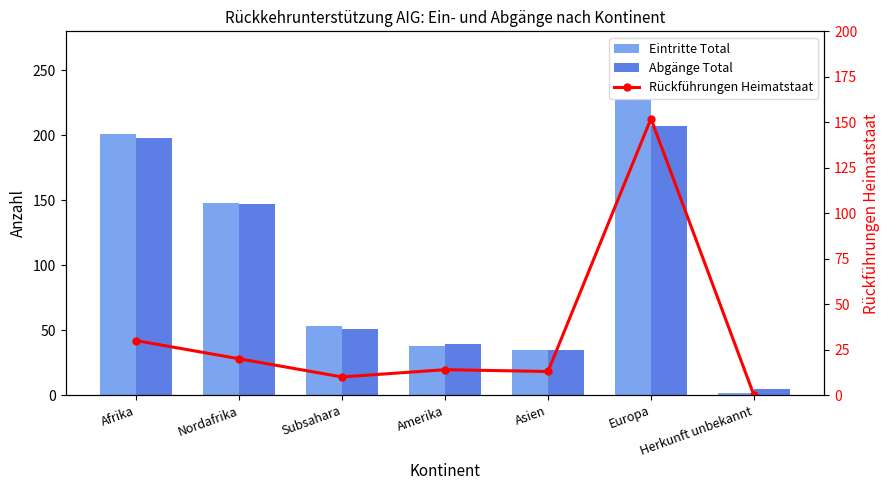

What value does the Rückführungen Heimatstaat series have at Subsahara, to the nearest 5?

10